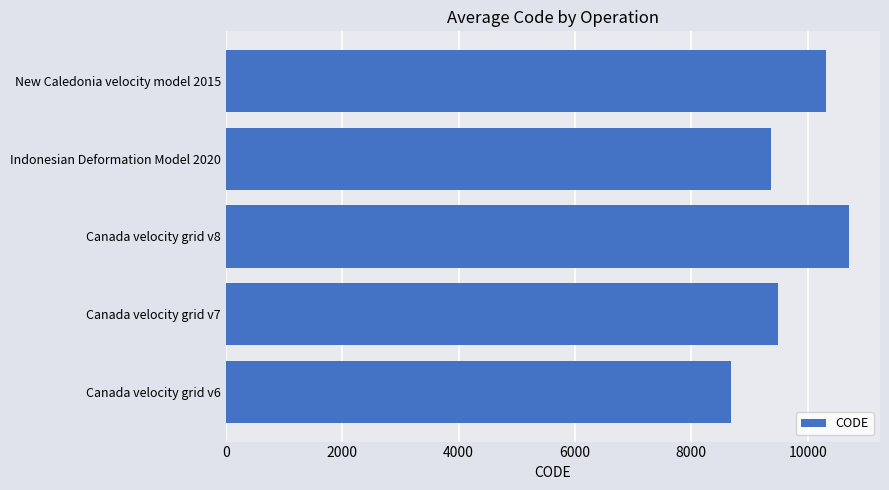

What is the difference between the maximum and minimum values?

2031